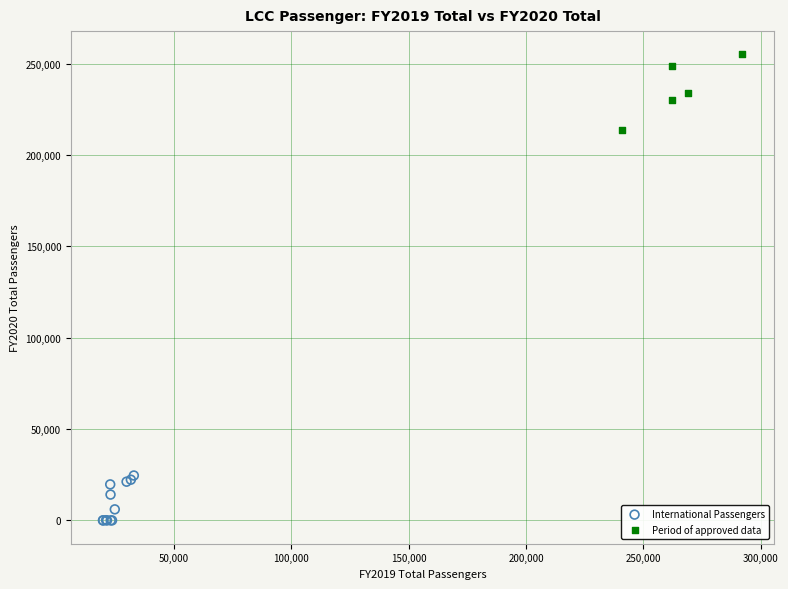

Which series has the widest spread of Y values?

Period of approved data